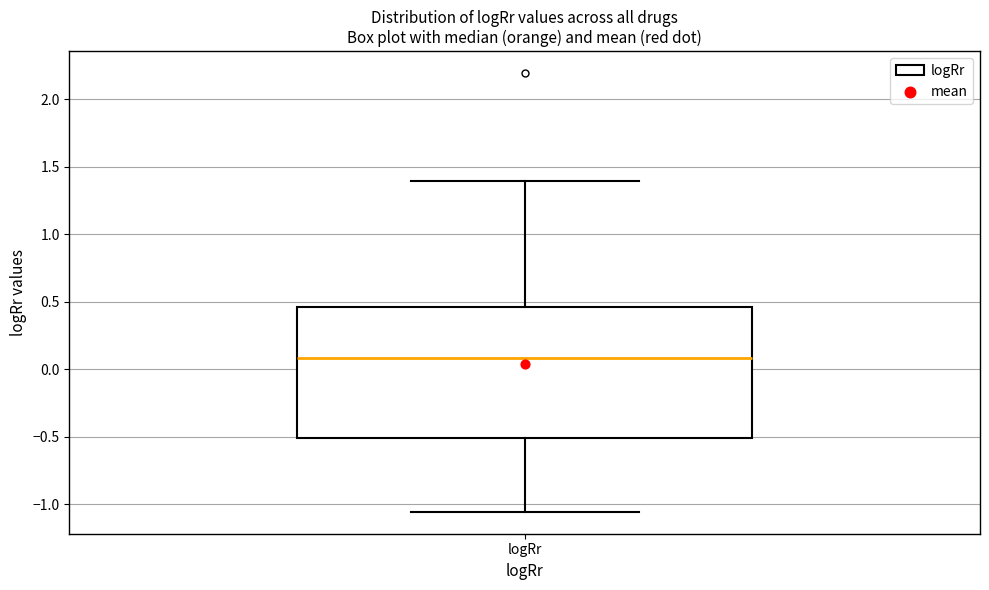

Transcribe this box plot: give where the median line is, the range the box spans, and where the two whiskers end, as read against the y-axis. The values are not printed on the chart, so give them approximately, as read against the axis.

median 0.10, box -0.50 to 0.45, whiskers -1.05 to 1.40